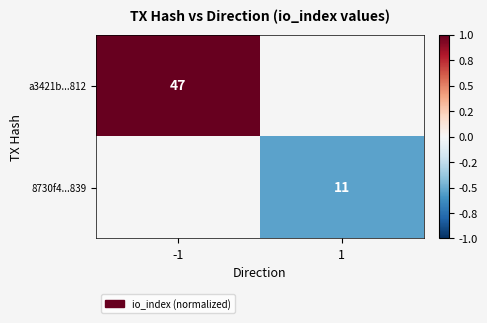

Is it true that 8730f4...839 equals 11 at 1?

True